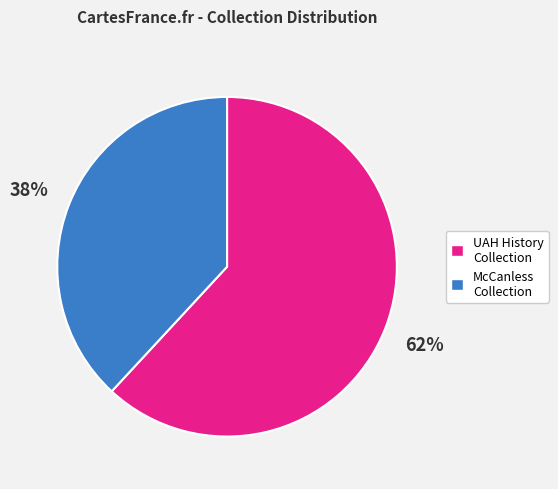

True or false: McCanless Collection accounts for 38% of the total.

True